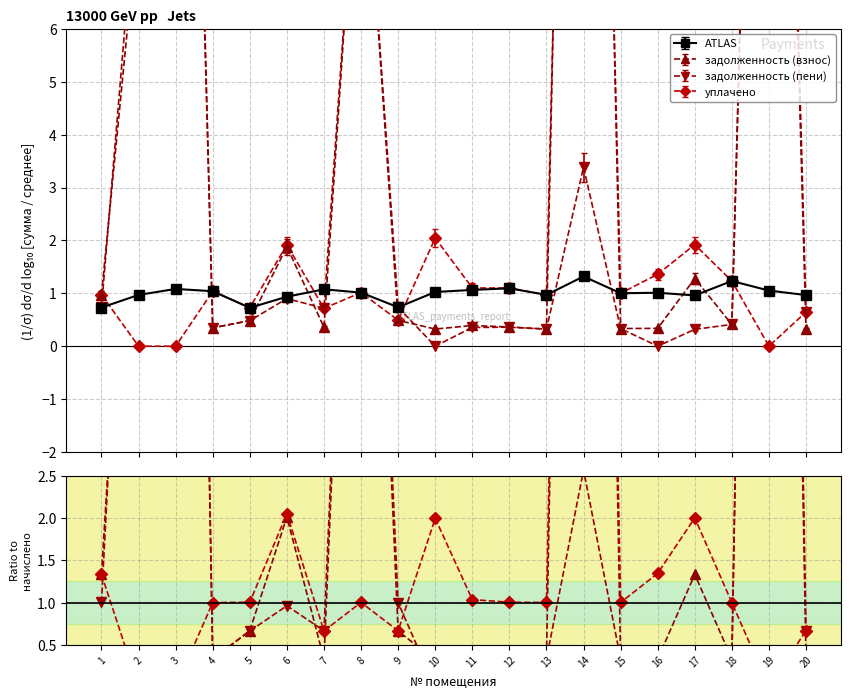

True or false: ATLAS has more than 2 points higher than both neighbors.

True